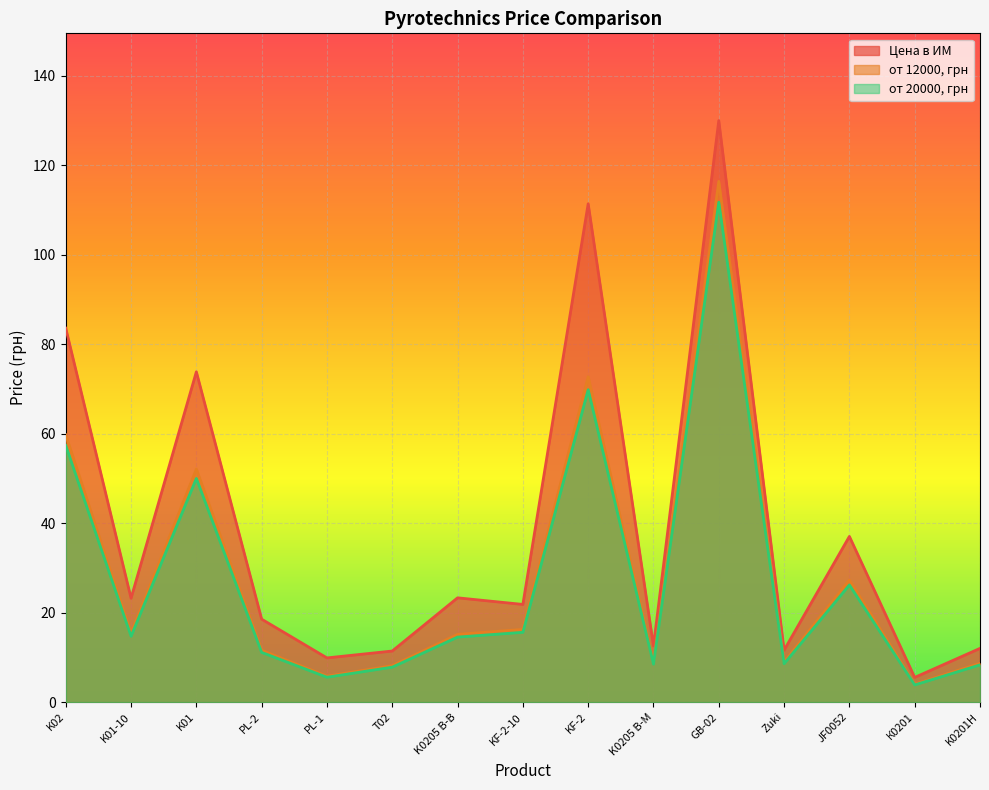

At how many categories does at least one series exceed 18?

9